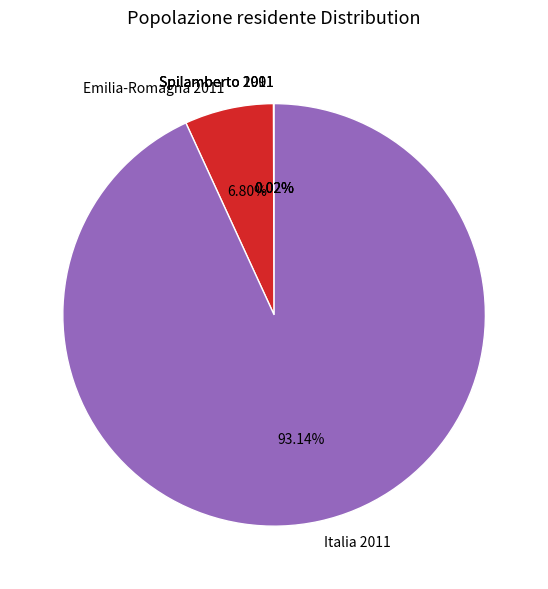

What is the largest slice in the pie chart?

Italia 2011